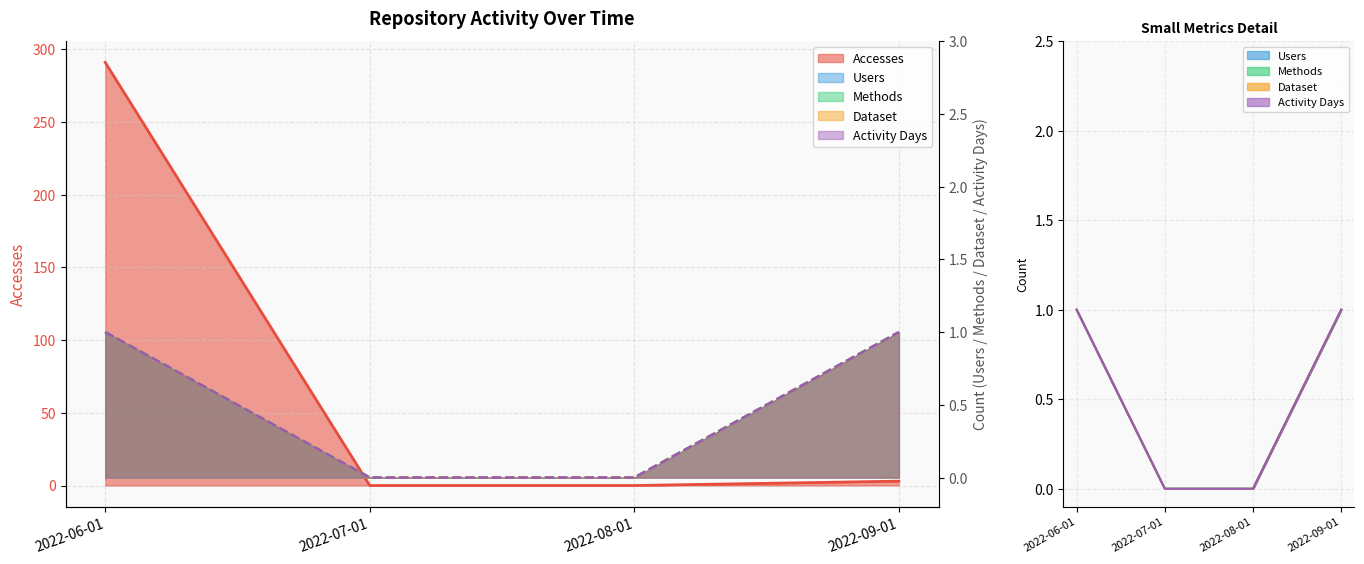

How many data points in Accesses are above 3?

1